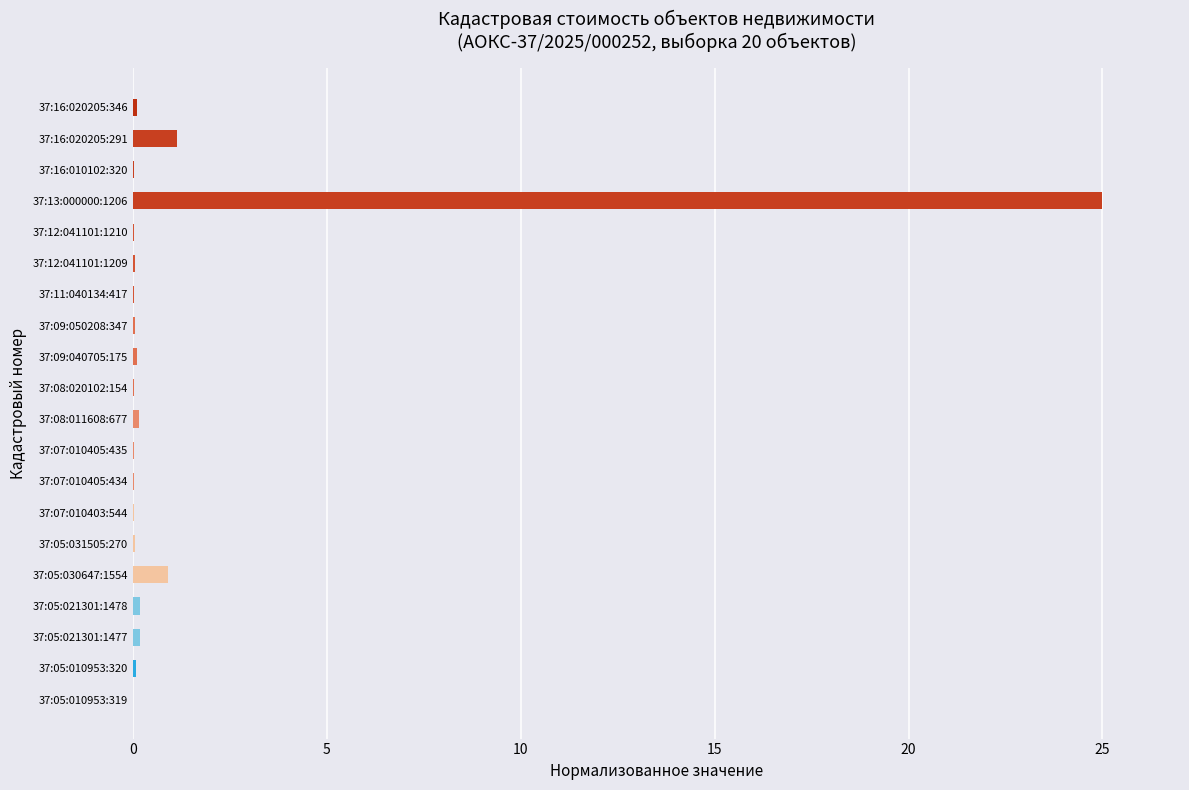

True or false: the data shows 0.0 at 37:07:010405:434.

True